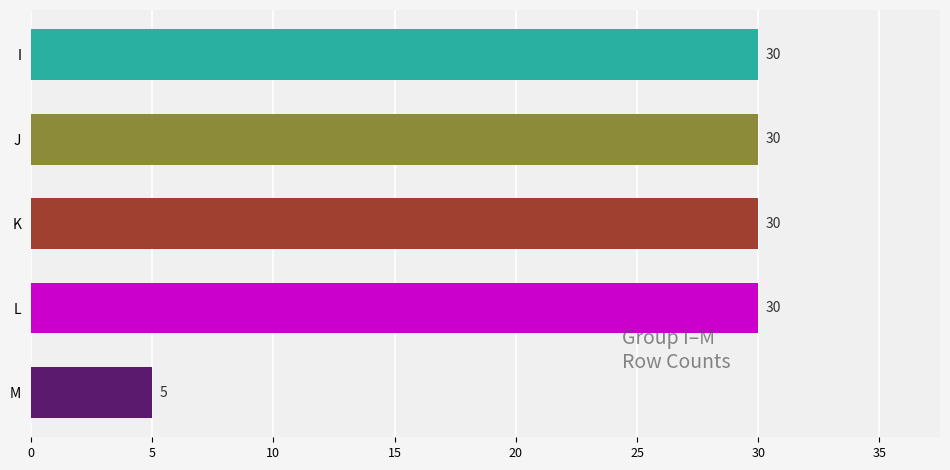

What is the sum of all values?

125